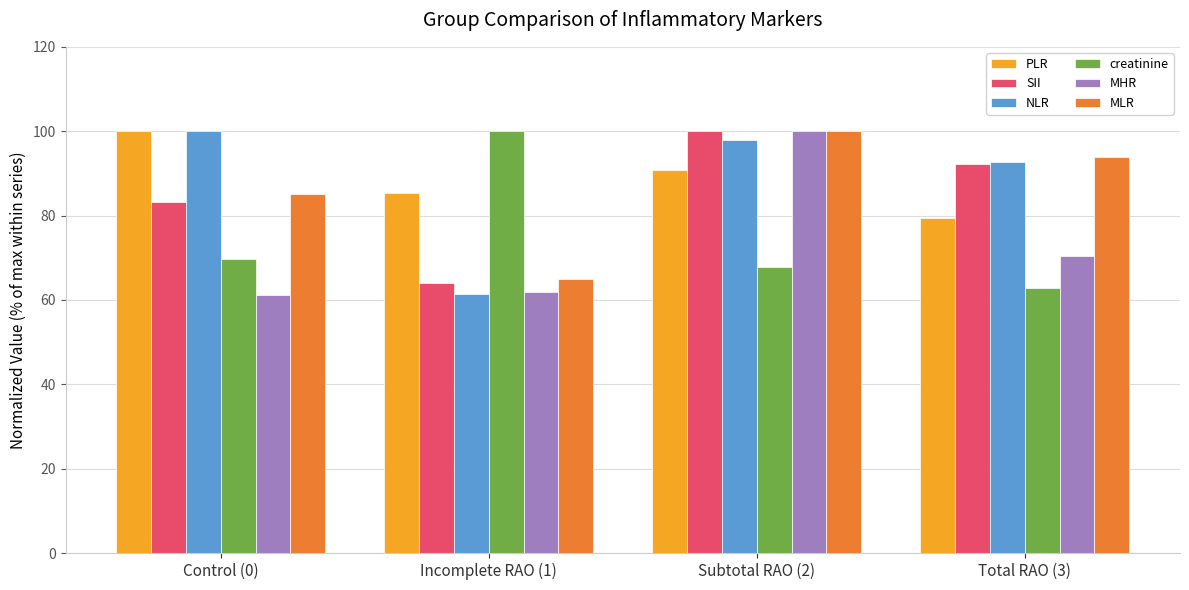

How many series are shown in this chart?

6